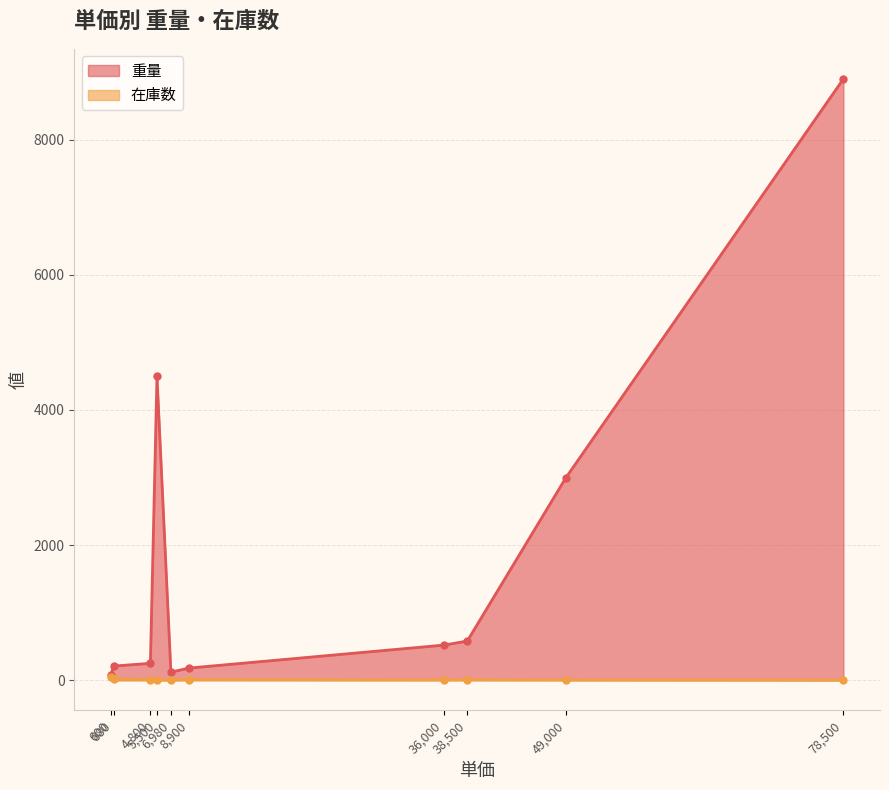

At which category is the sum across all series the highest?

78,500